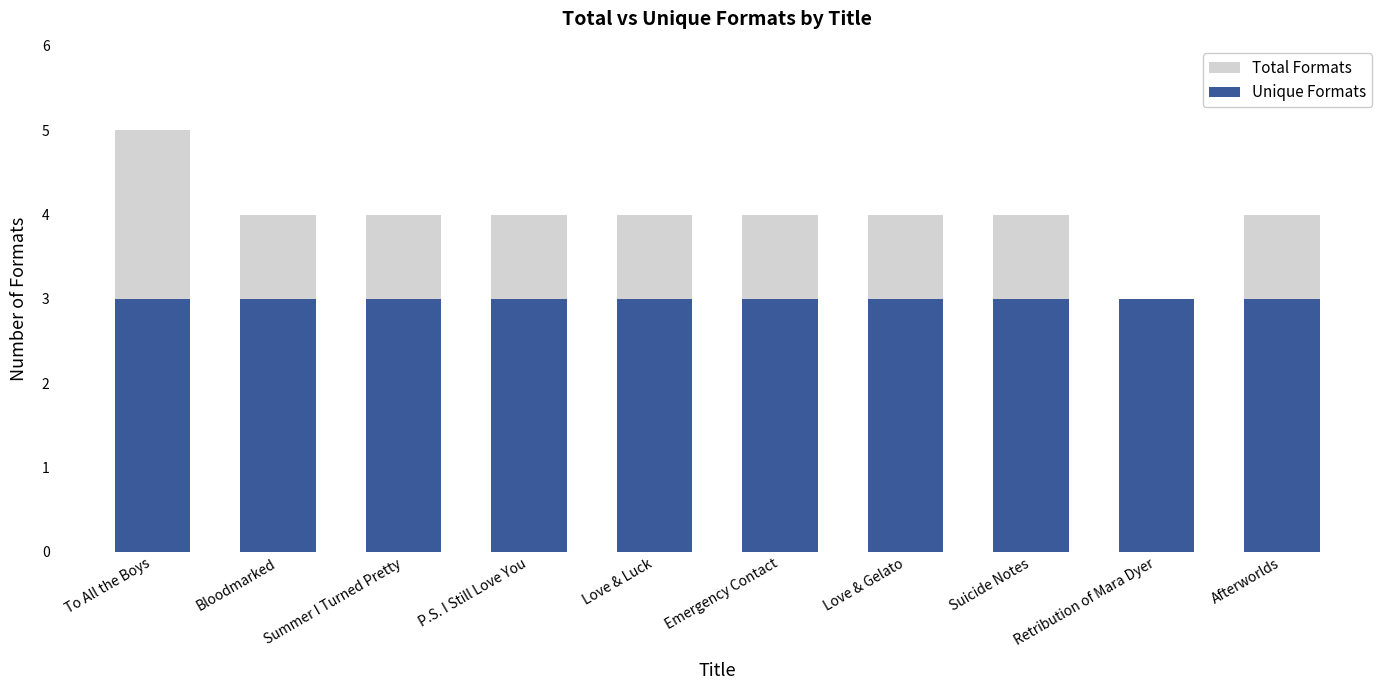

What is the lowest value of the Total Formats series?

3